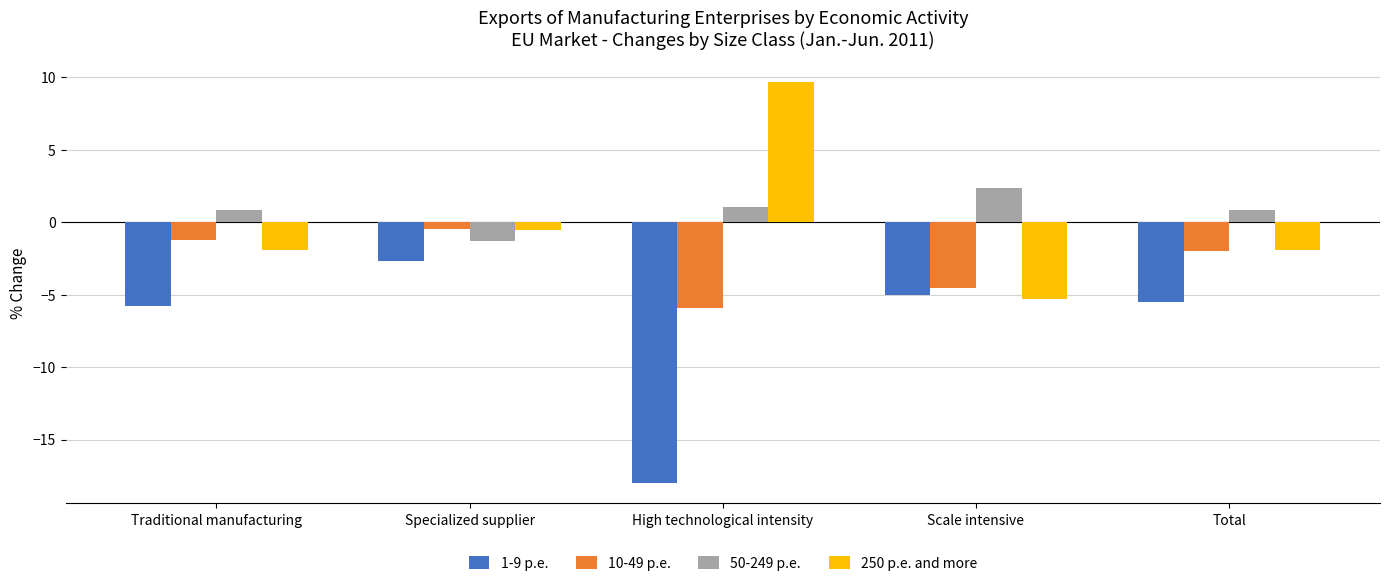

True or false: 1-9 p.e. has a value of -7.4 at Total.

False